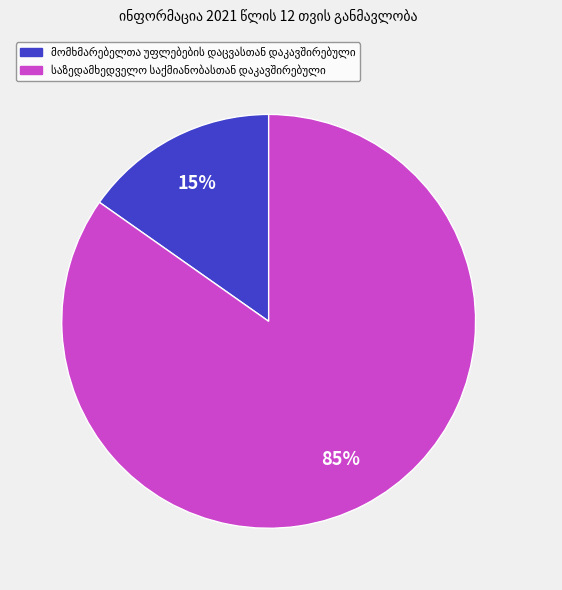

To the nearest percent, what is the difference between the largest and smallest slice percentages?

70%